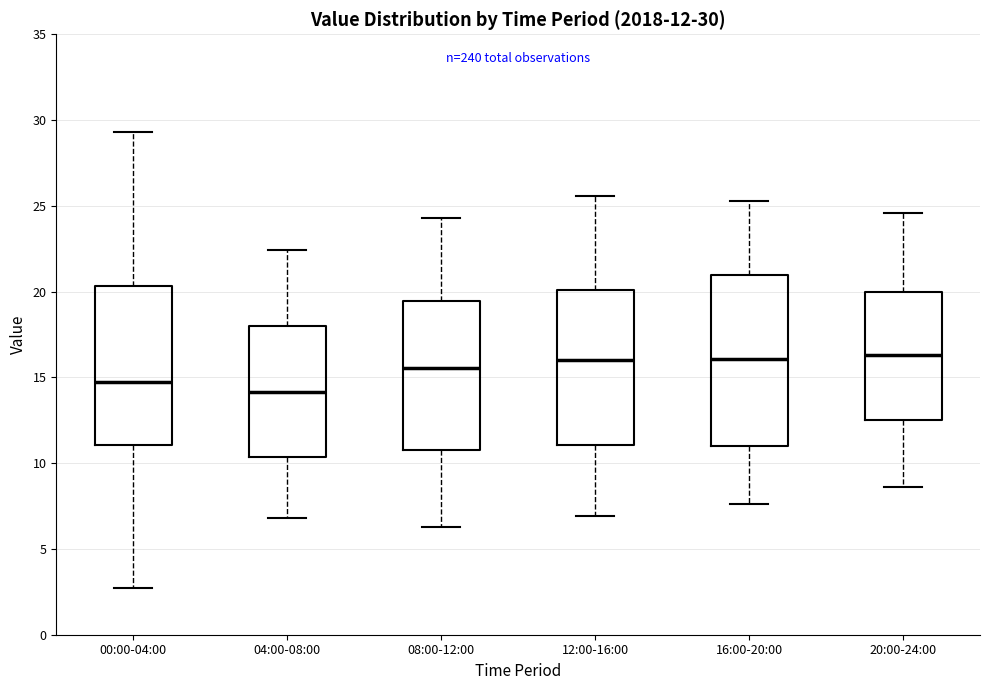

Which box is the tallest, from its lower edge to its upper edge?

16:00-20:00